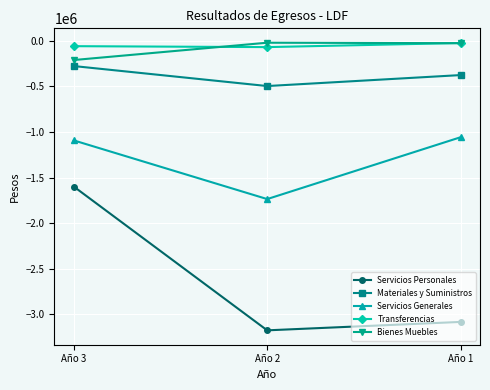

How many lines are shown in the chart?

5